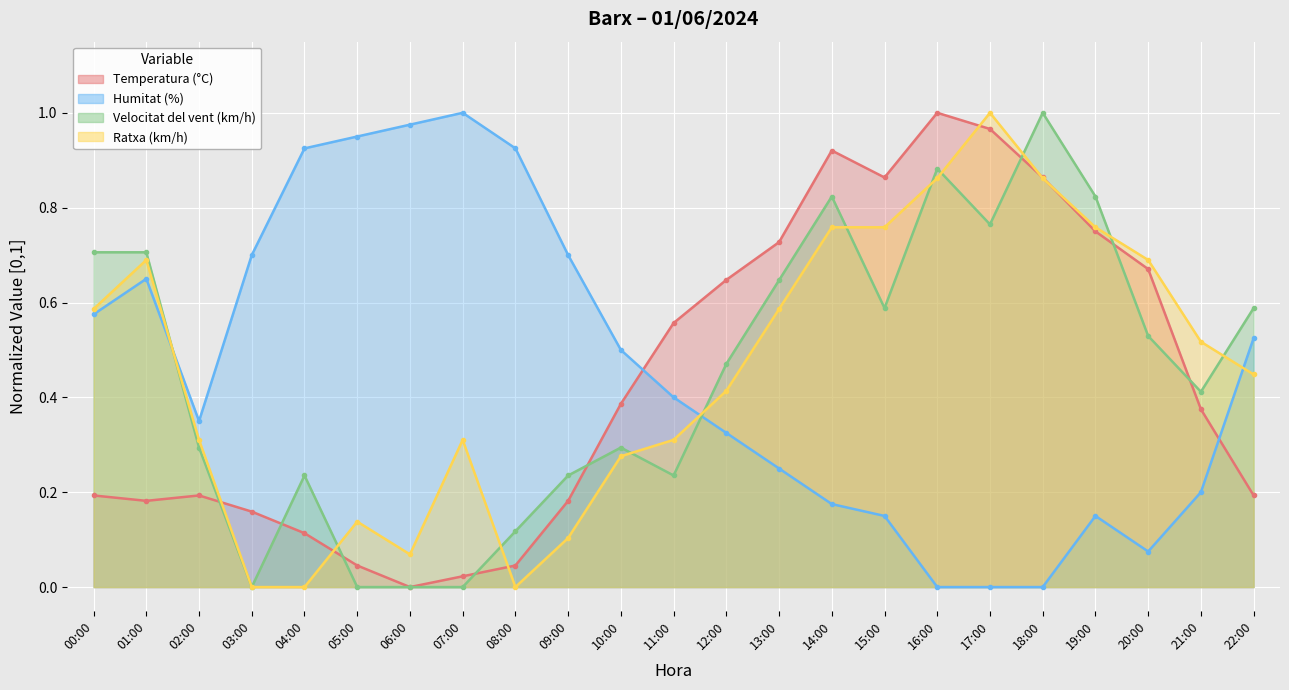

How many interior local peaks does the Humitat (%) series have?

3